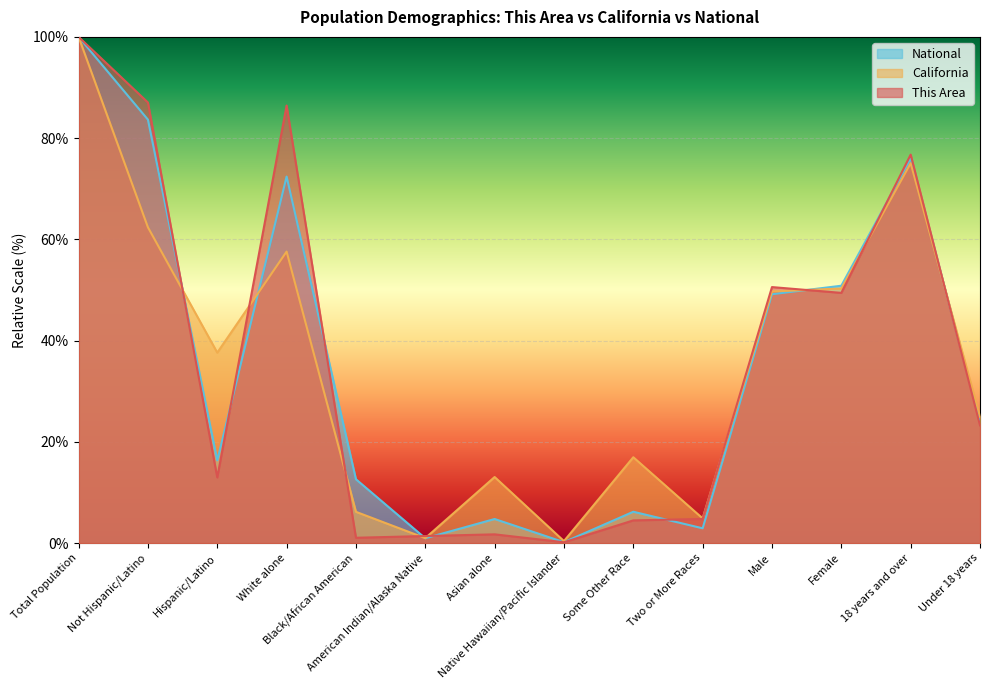

What are all the series names shown in the legend?

National, California, This Area